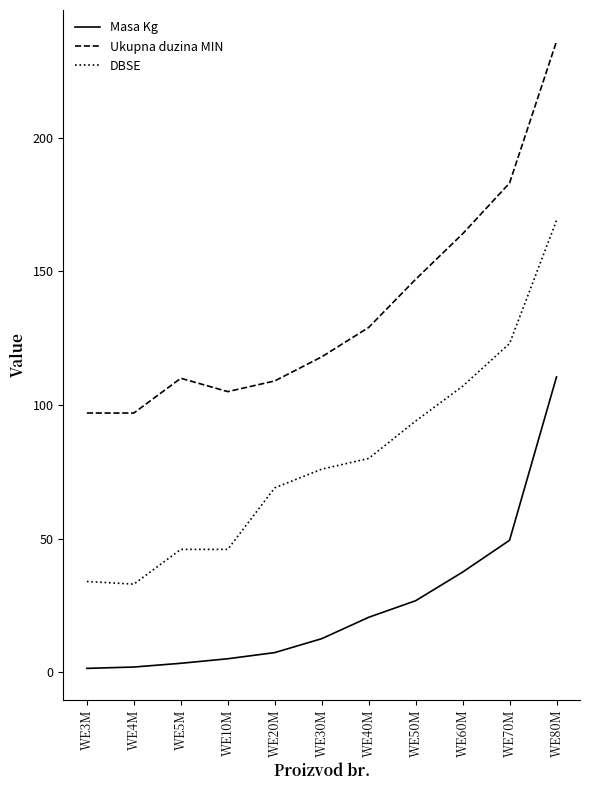

Where is DBSE nearest to the value 101?

WE60M